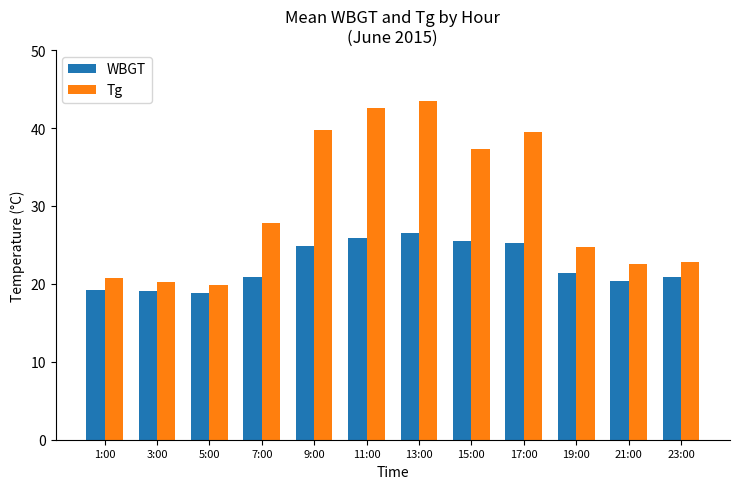

At which label does WBGT reach its peak?

13:00